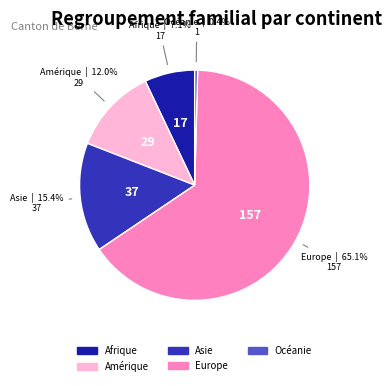

Is there a majority slice in this chart?

Yes